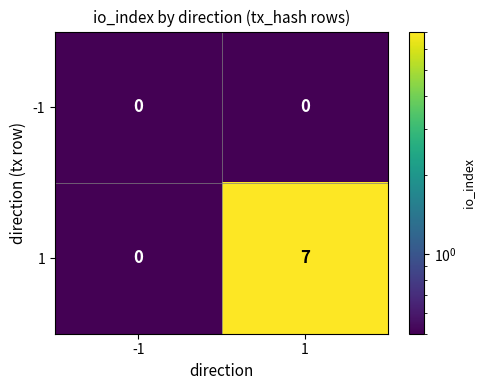

Rank the series by their average value, from lowest to highest.

-1, 1